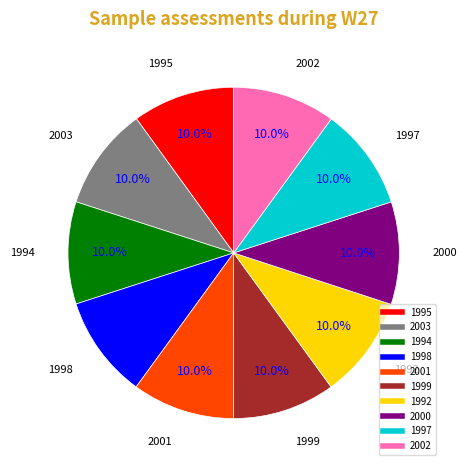

The 2000 slice represents 10% of the pie. True or false?

True